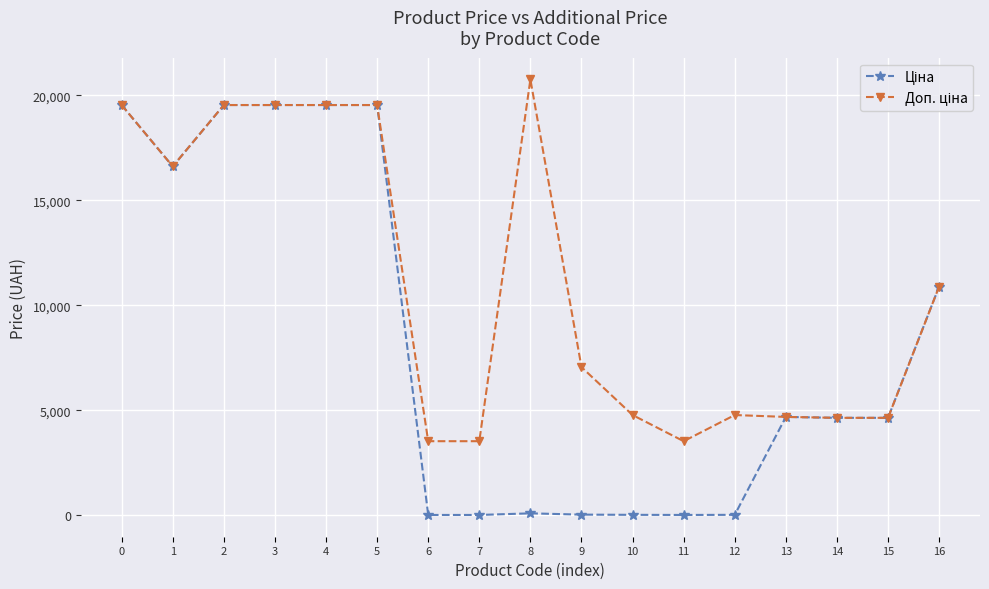

What is the greatest value displayed?

20760.8